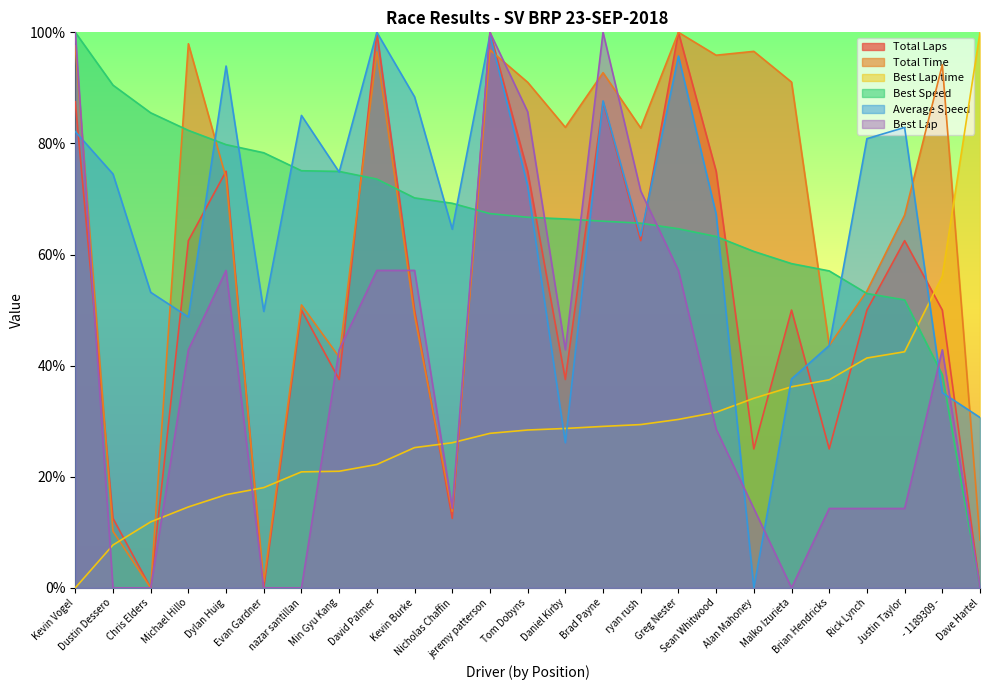

True or false: Average Speed has a value of 14.8 at Dave Hartel.

False